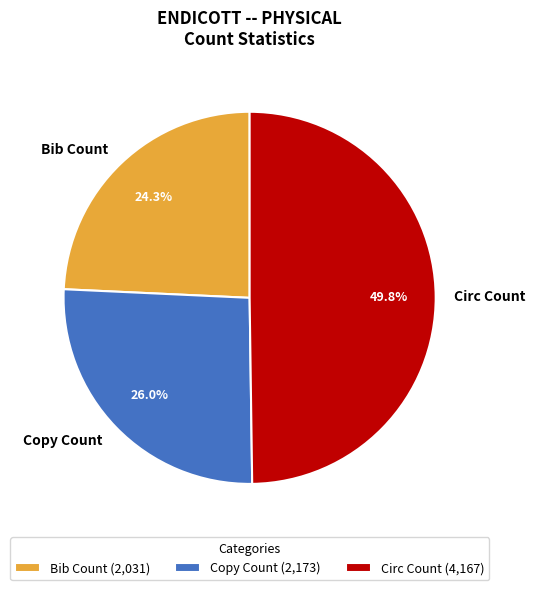

Count the number of slices in the pie.

3